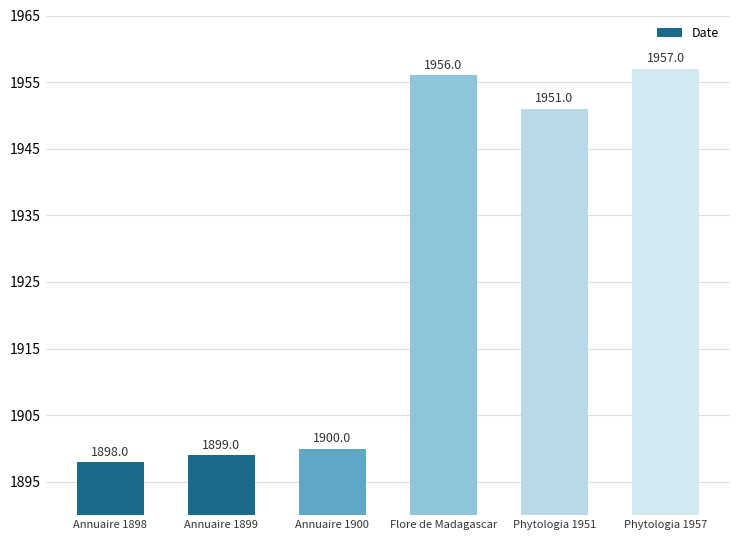

Read the value at Flore de Madagascar, to the nearest 10.

1960